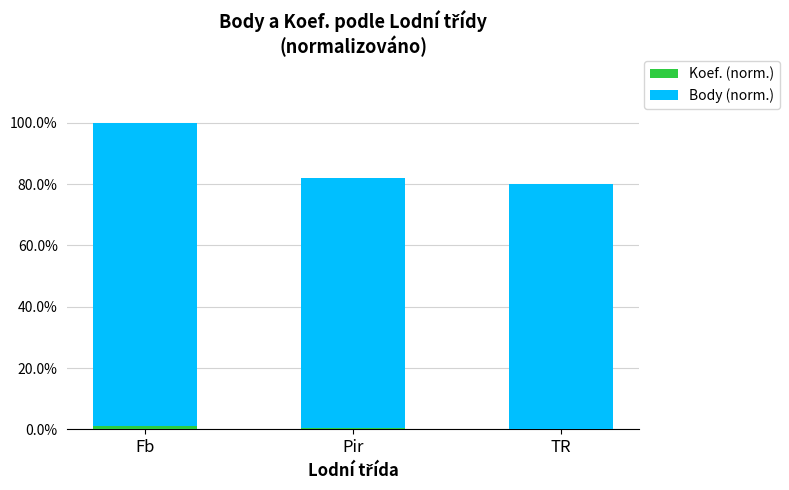

At which category is the sum across all series the highest?

Fb